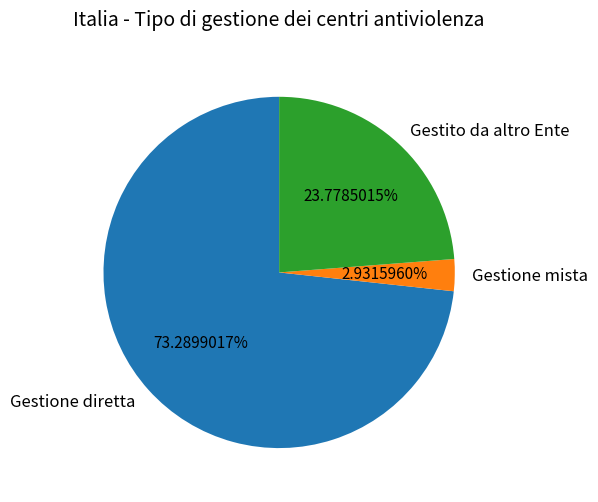

What is the majority slice?

Gestione diretta